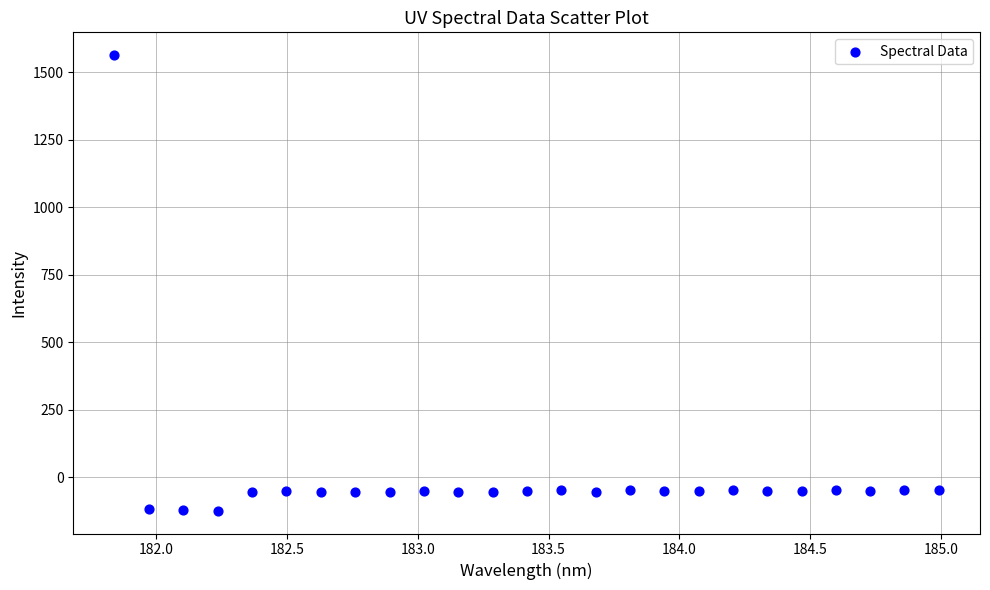

What is the range of X values (max minus min)?

3.1